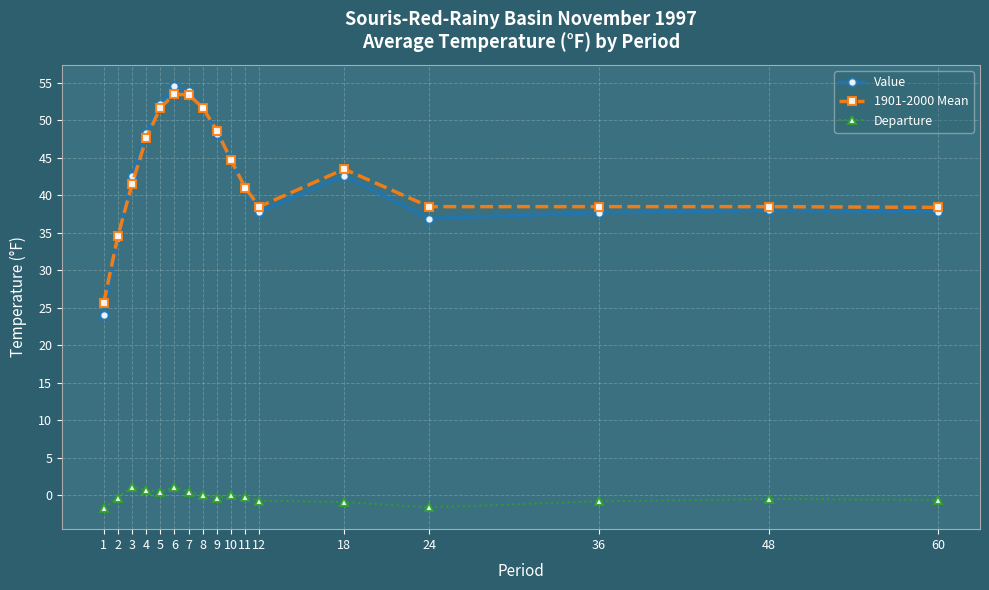

What is the average value of the 1901-2000 Mean series?

42.9